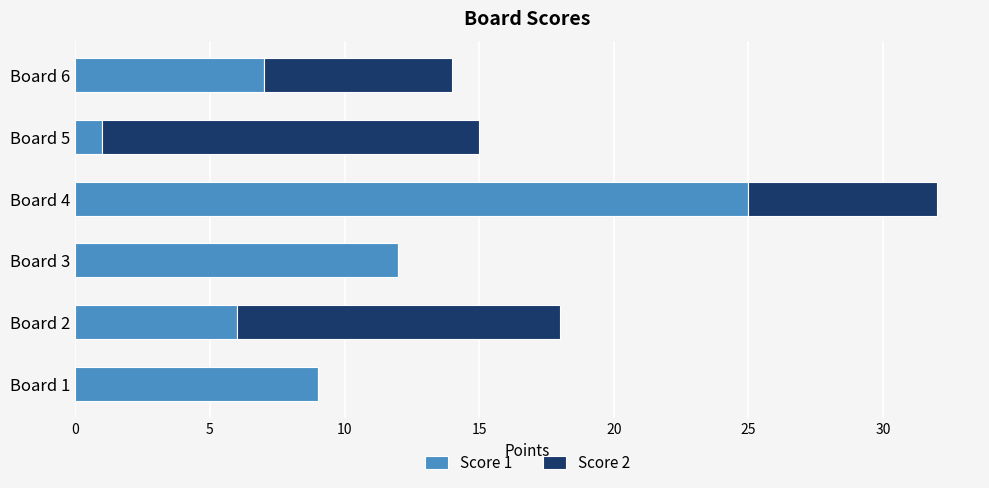

What is the total value across all series at Board 2?

18